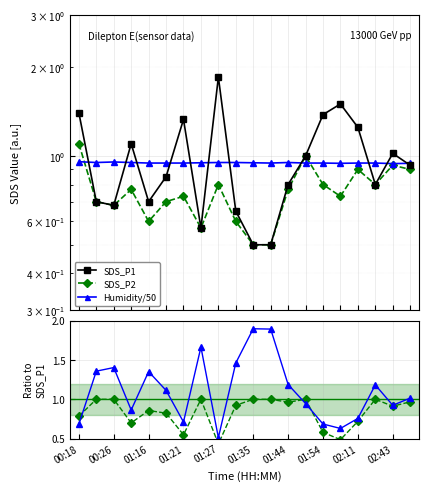

Is the value of SDS_P1 at 19 greater than the value of SDS_P2 at 01:44?

Yes